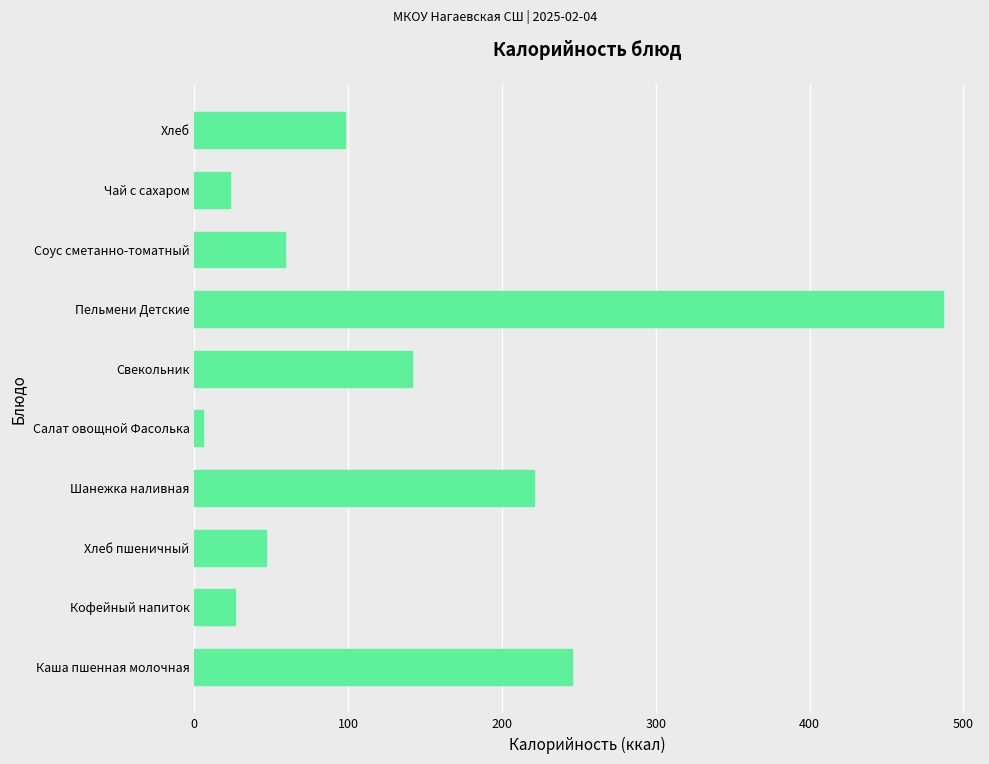

Approximately how many times larger is the value at Свекольник compared to Пельмени Детские?

0.3